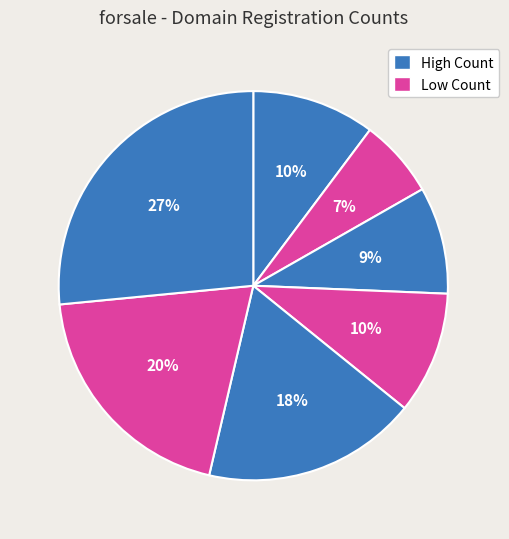

How many slices are in this pie chart?

7